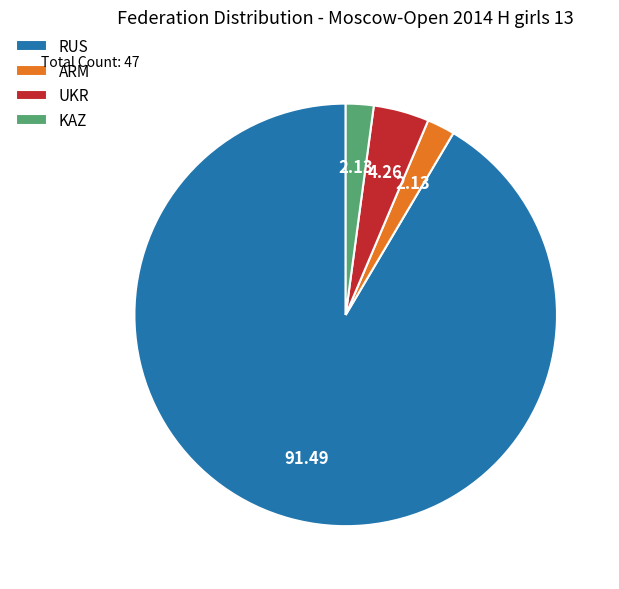

Does RUS represent more than half of the total?

Yes